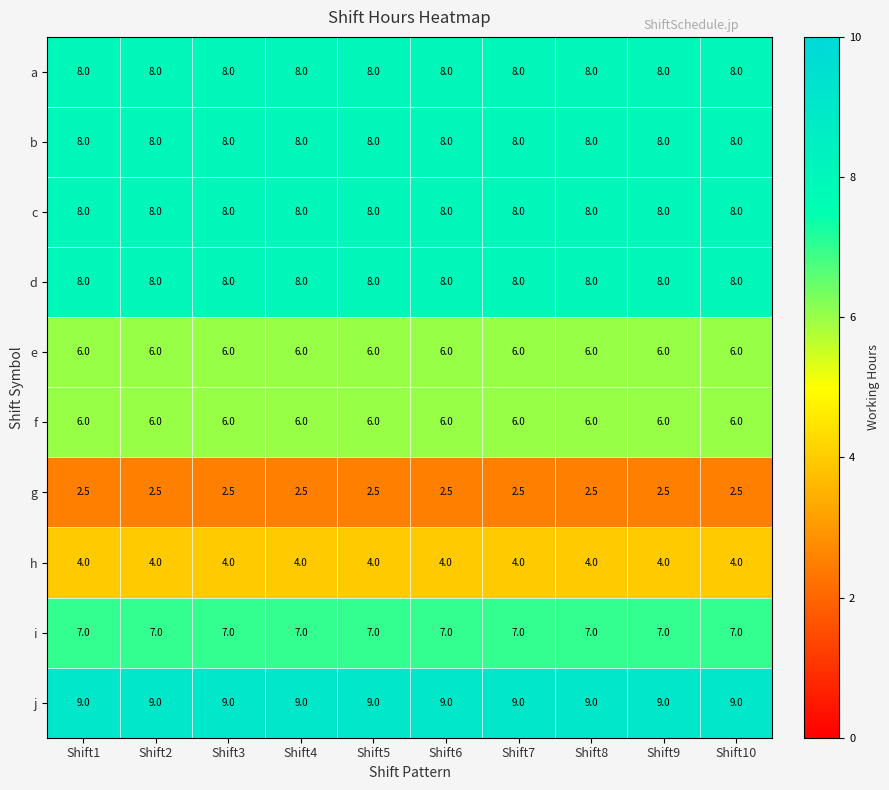

What value does the b series have at Shift3?

8.0